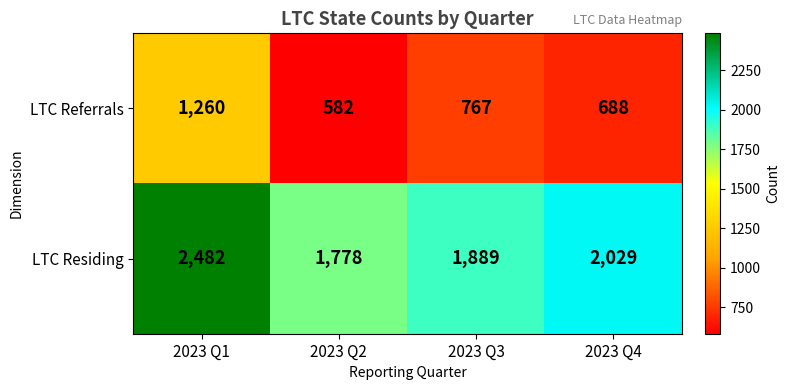

At how many categories does at least one series exceed 694?

4